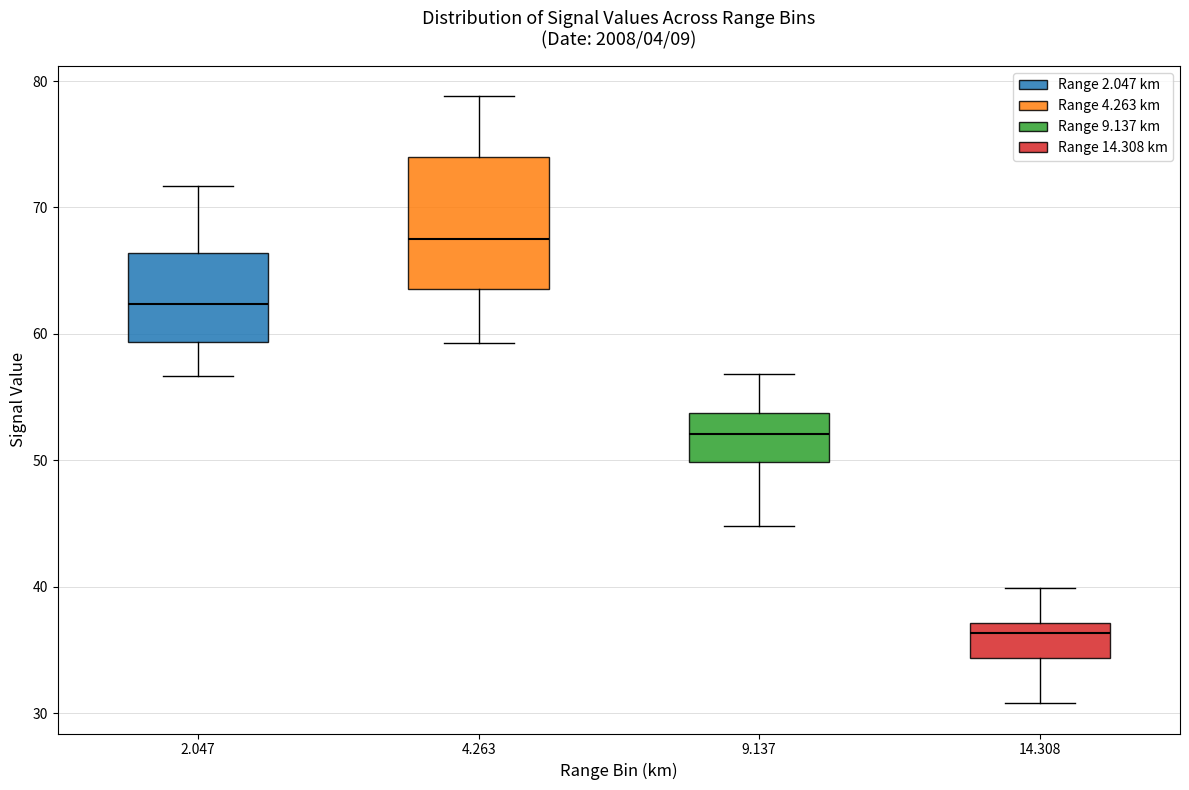

Comparing the boxes themselves (not the whiskers), which one is the tallest?

4.263